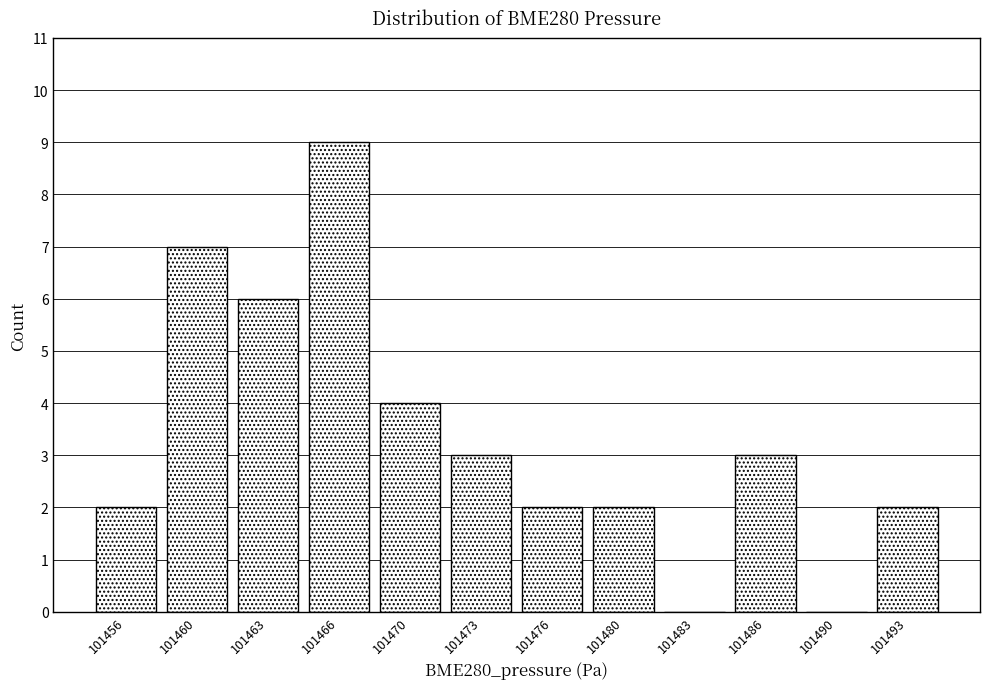

How tall is the bar that spans 101468.0 to 101471.5 on the x-axis? Neither the bar edges nor the heights are printed on the chart, so give them approximately, as read against the axes.

4